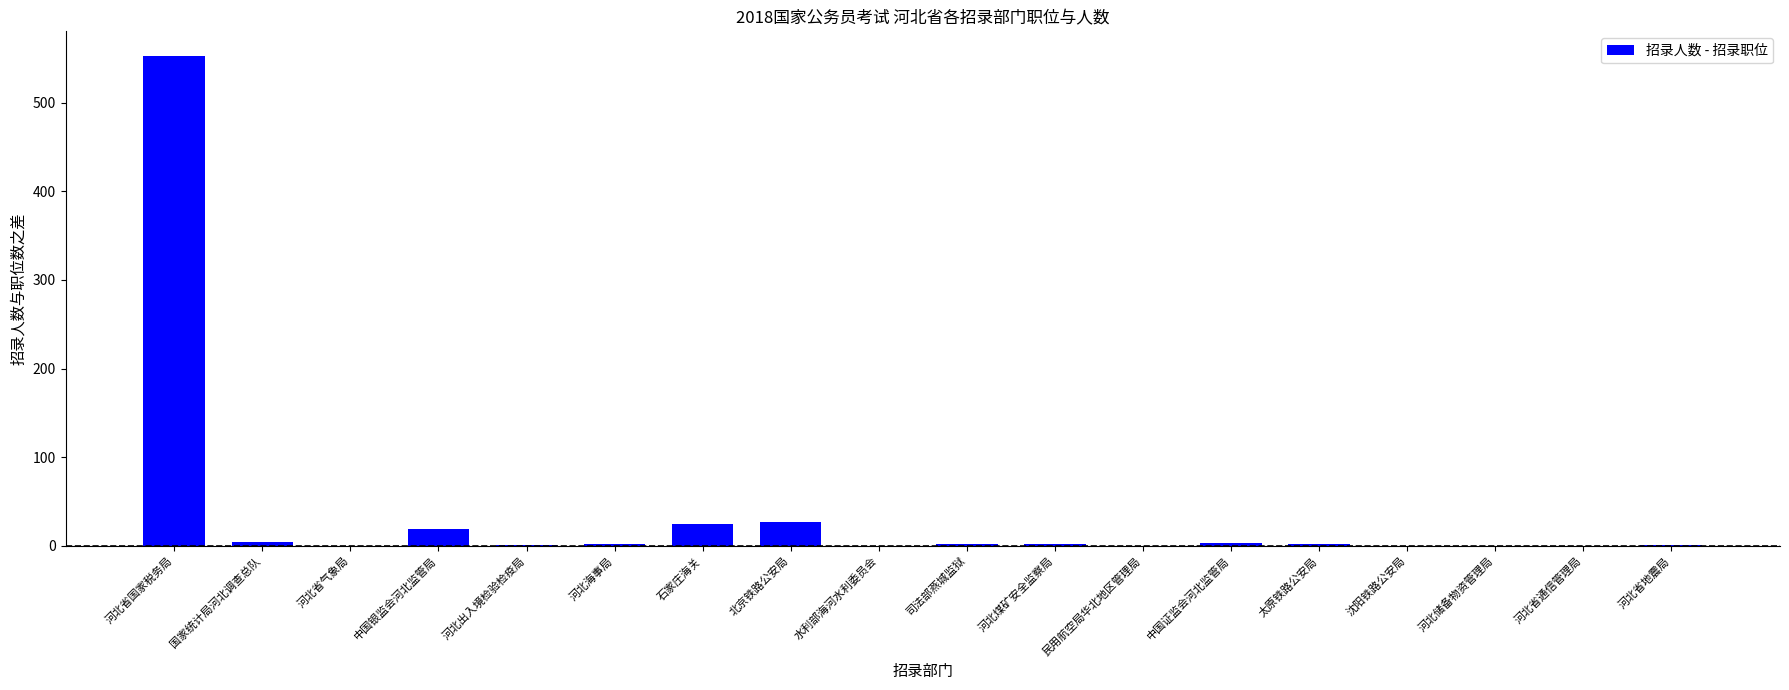

Count the number of data series in this chart.

1